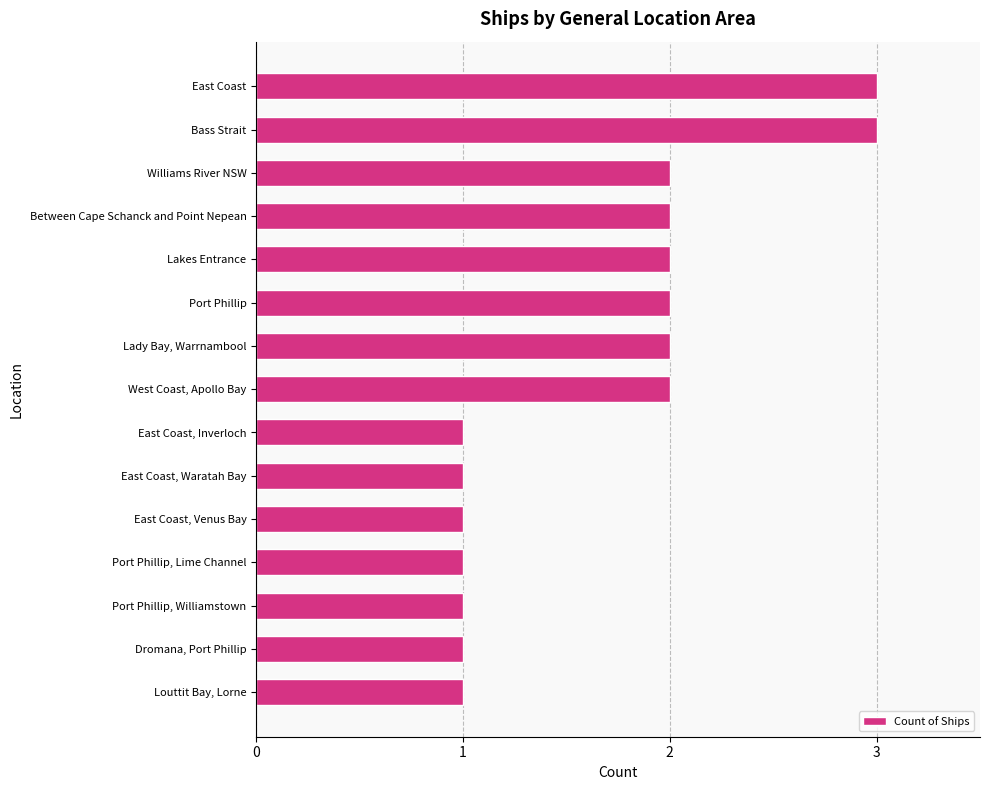

How many bars are there in total?

15